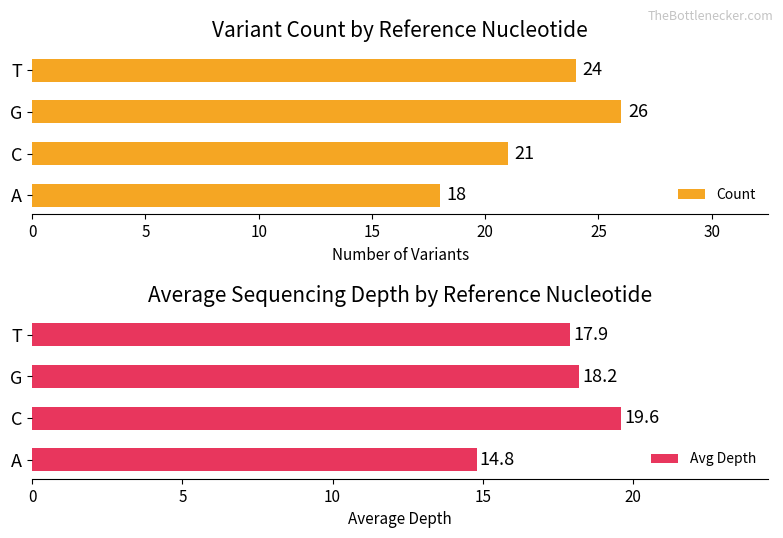

Is the value of Avg Depth at 0 greater than the value of Count at 5?

No